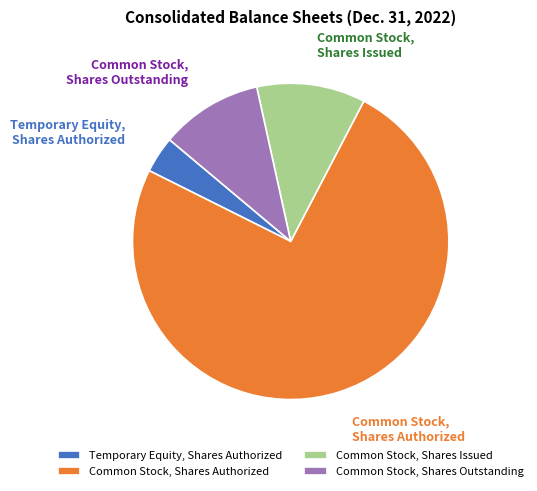

True or false: Temporary Equity, Shares Authorized accounts for 4% of the total.

True